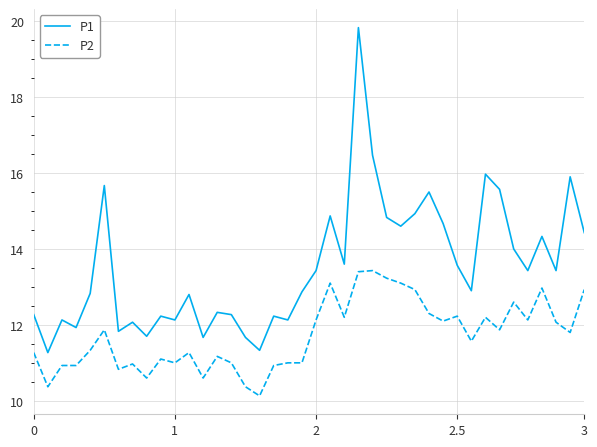

Is this an area chart (filled region under the line)?

No